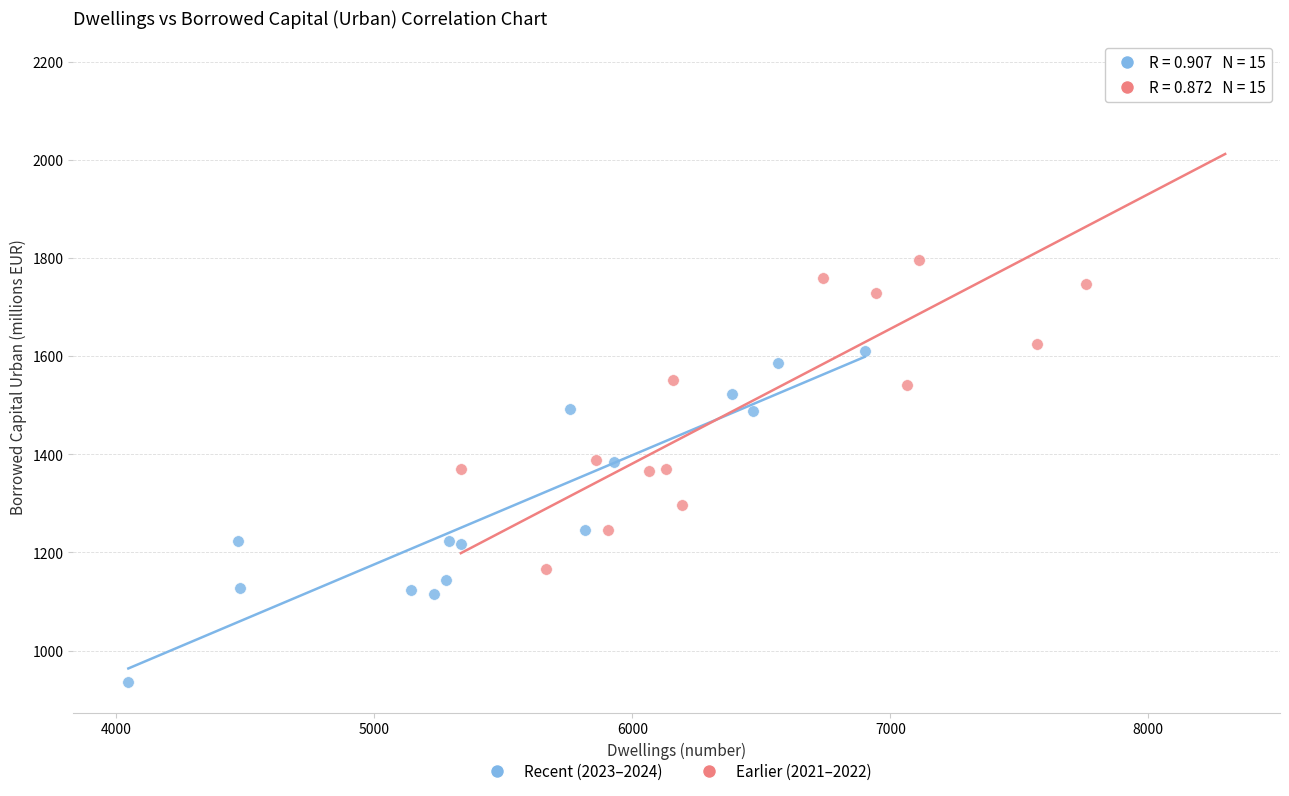

What are all the series names shown in the legend?

Recent (2023–2024), Earlier (2021–2022)